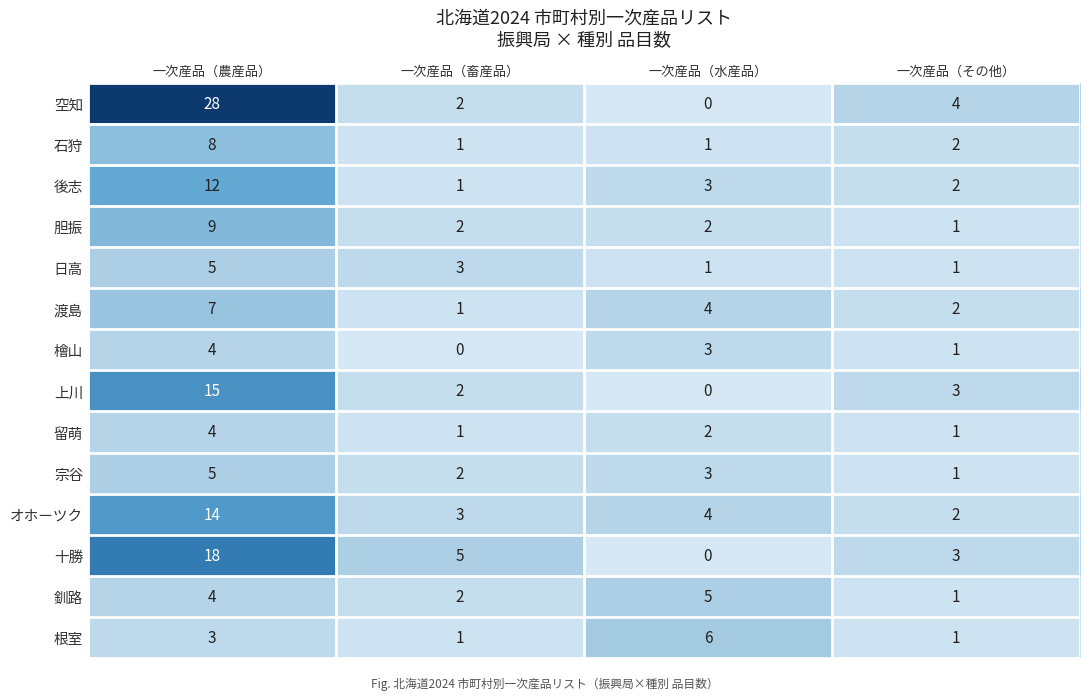

What is the total value across all series at 一次産品（水産品）?

34